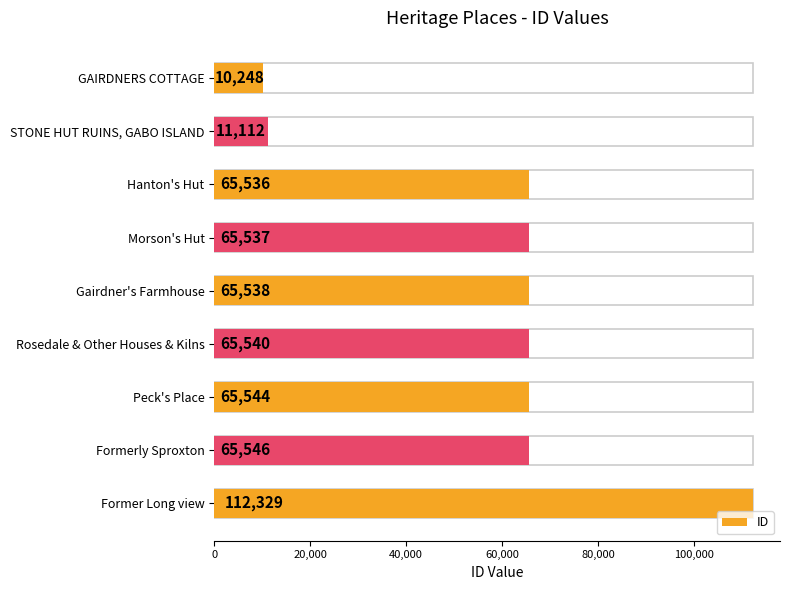

What is the sum of all values?

526930